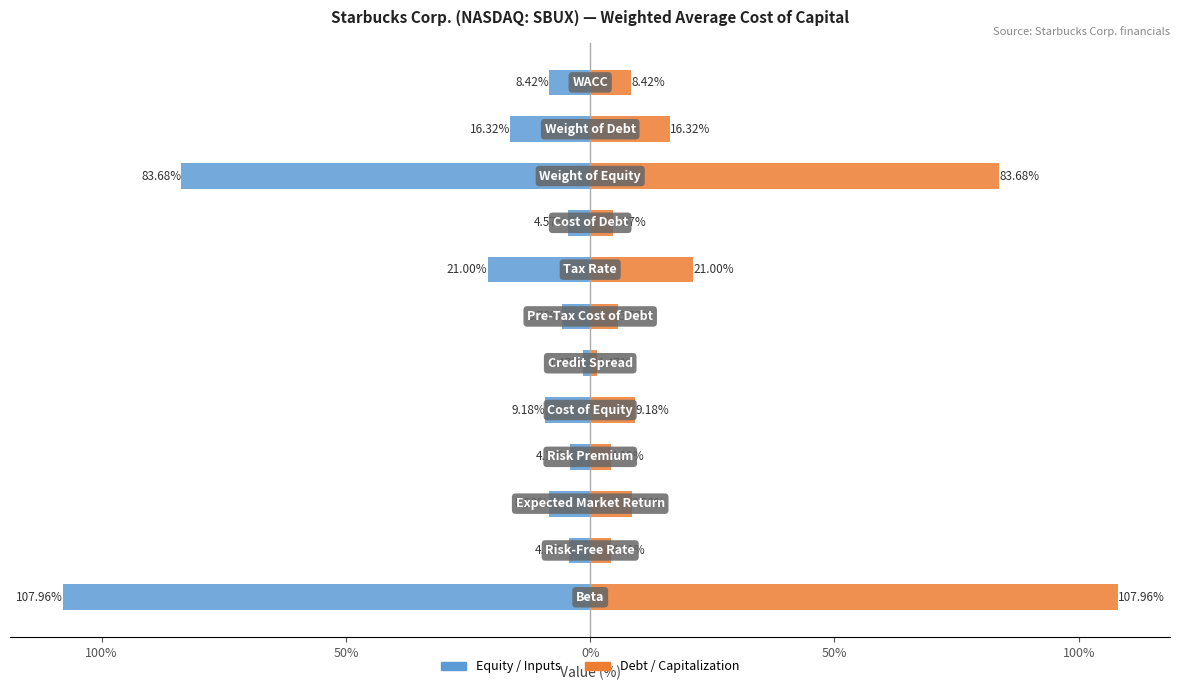

True or false: Debt / Capitalization has a value of 2.8 at 100%.

False